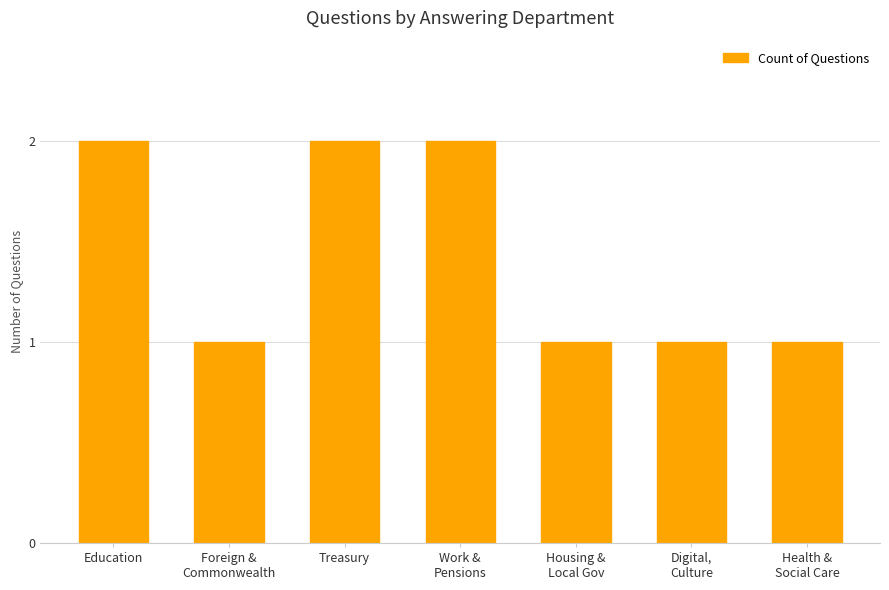

What is the sum of the values at Housing &
Local Gov and Treasury?

3